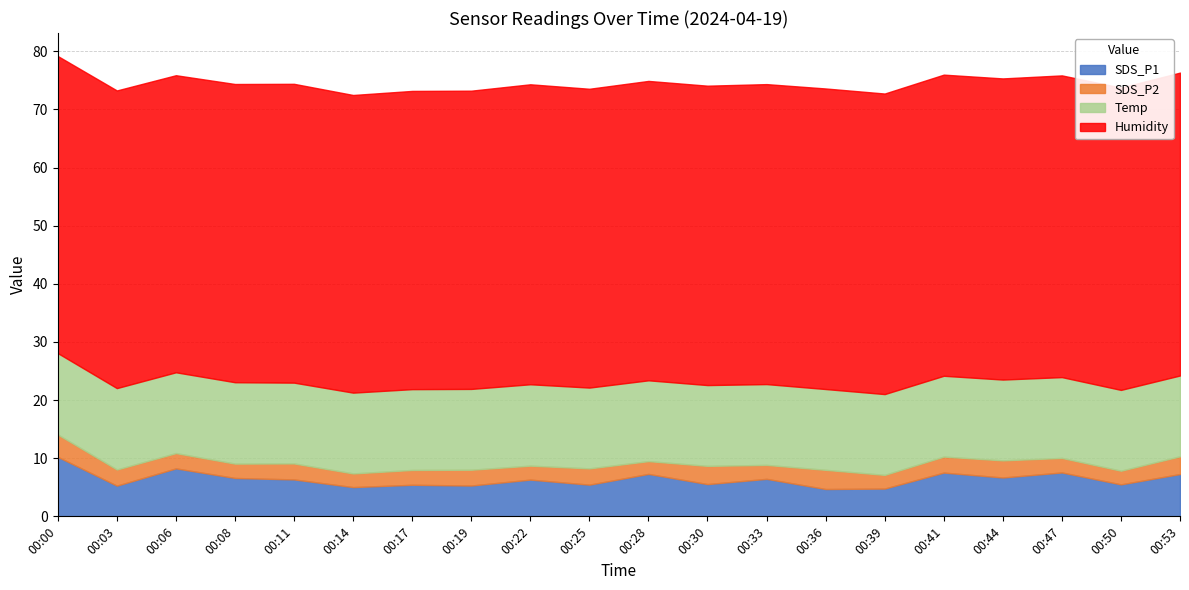

Which series has the widest spread of values?

SDS_P1